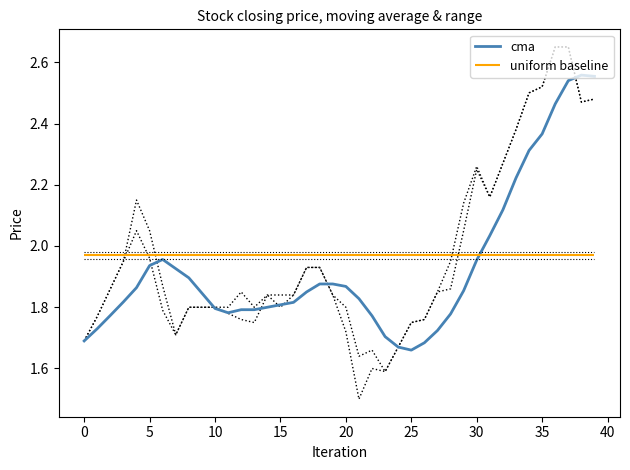

The value of cma at 0 is 1.7. True or false?

True